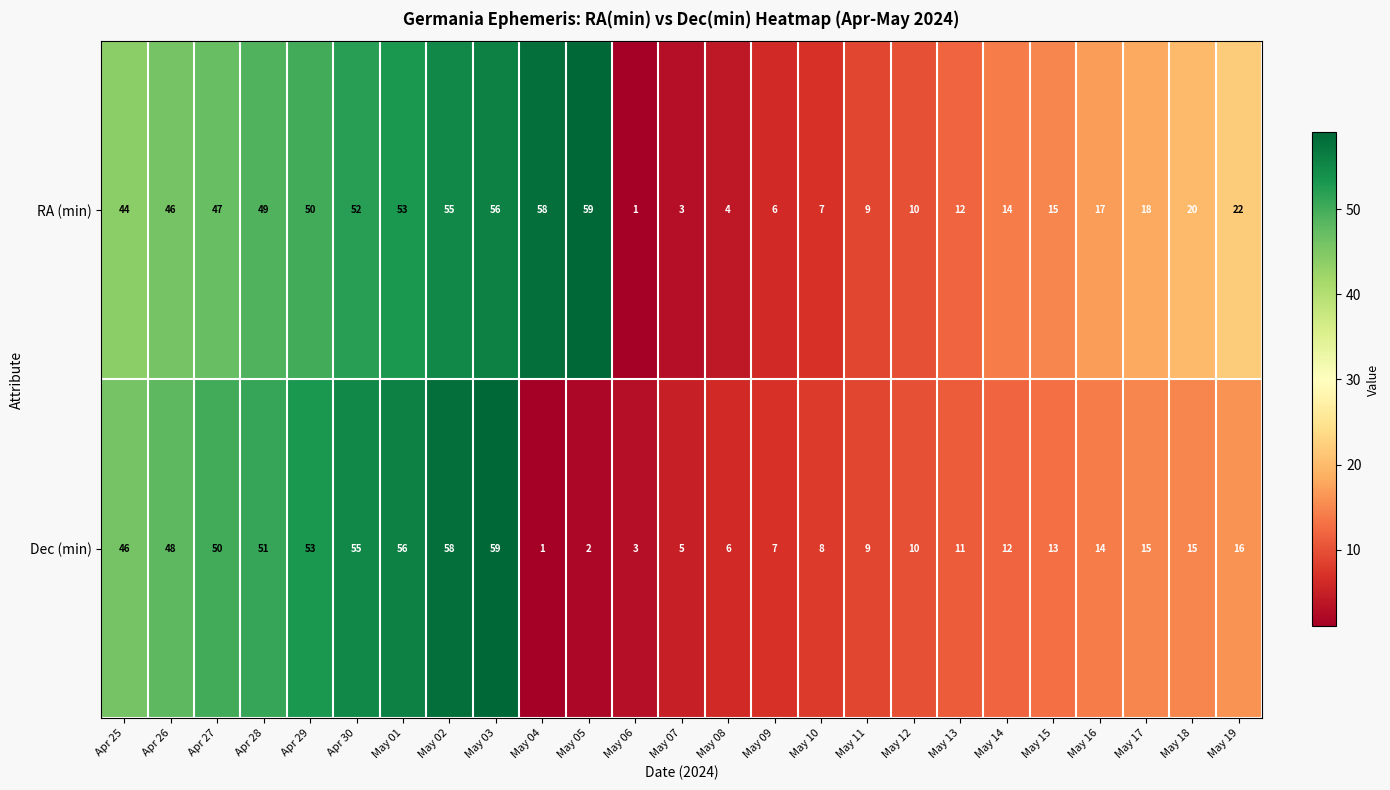

What is the sum of all Dec (min) values?

623